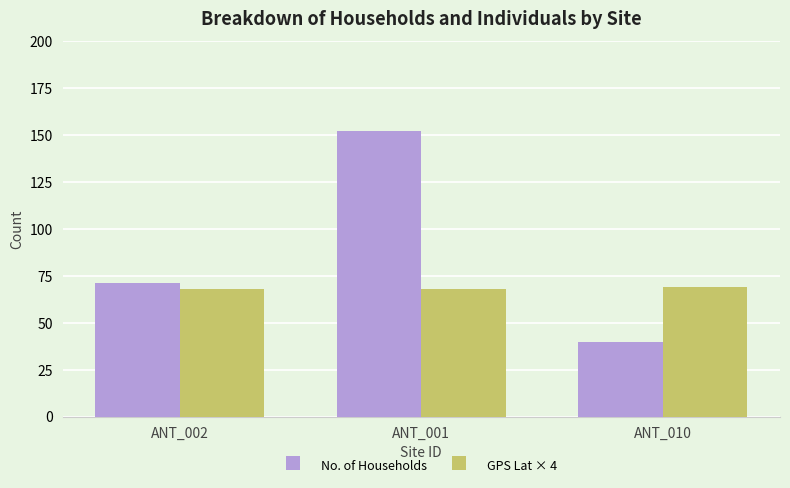

What is the greatest value displayed?

152